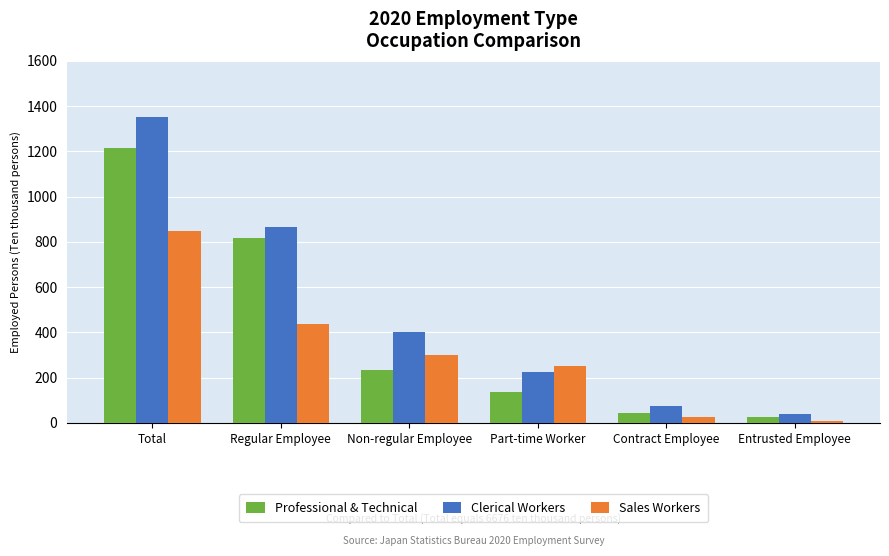

List the series in order of their peak value, lowest first.

Sales Workers, Professional & Technical, Clerical Workers